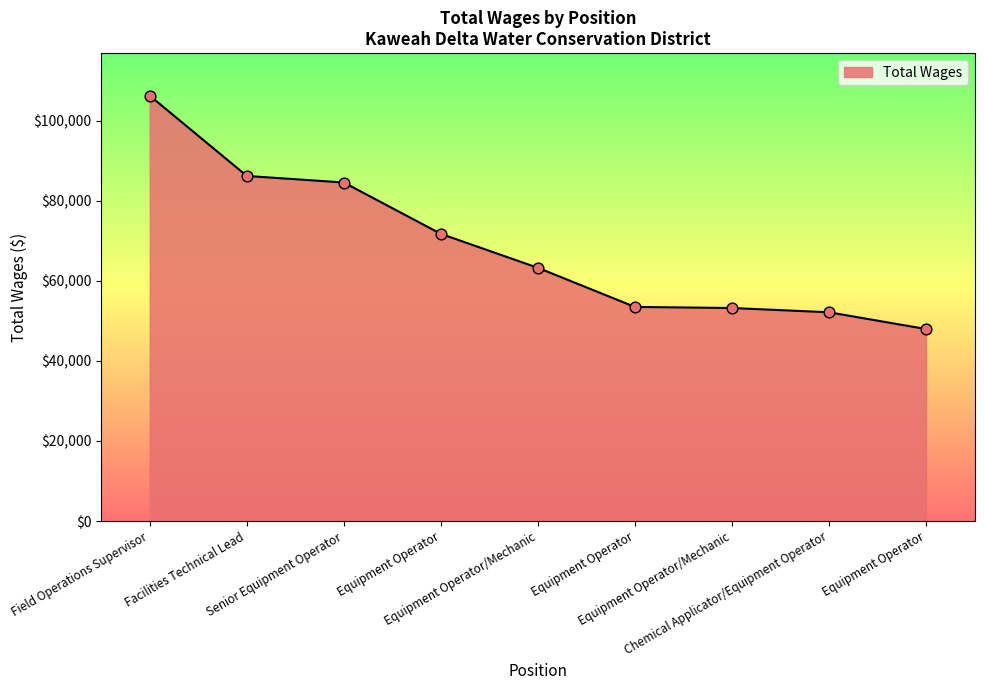

Does the chart have visible grid lines?

No